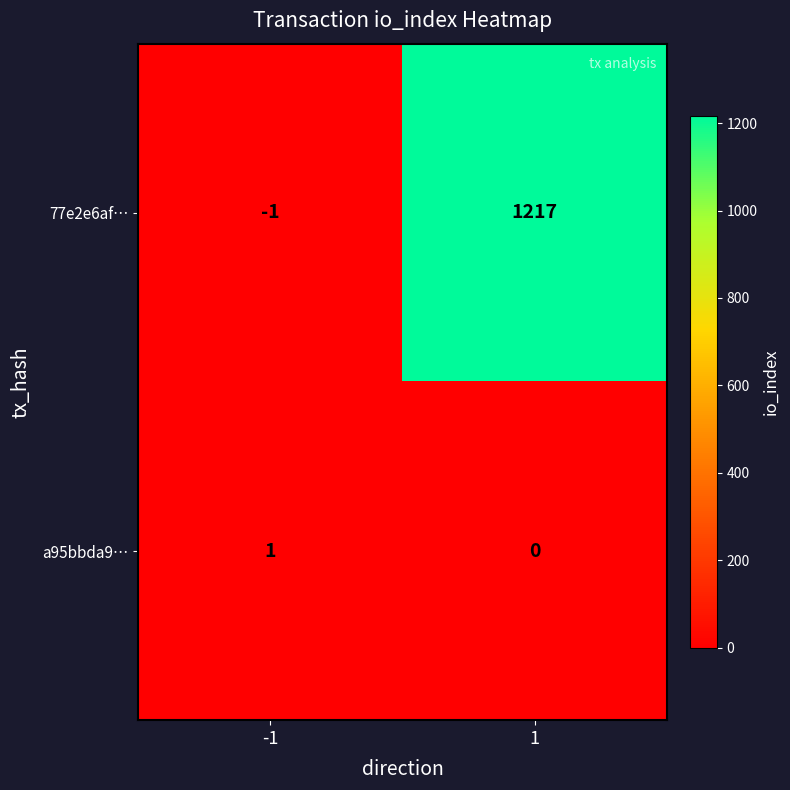

Between -1 and 1, which series saw the biggest shift?

77e2e6af…